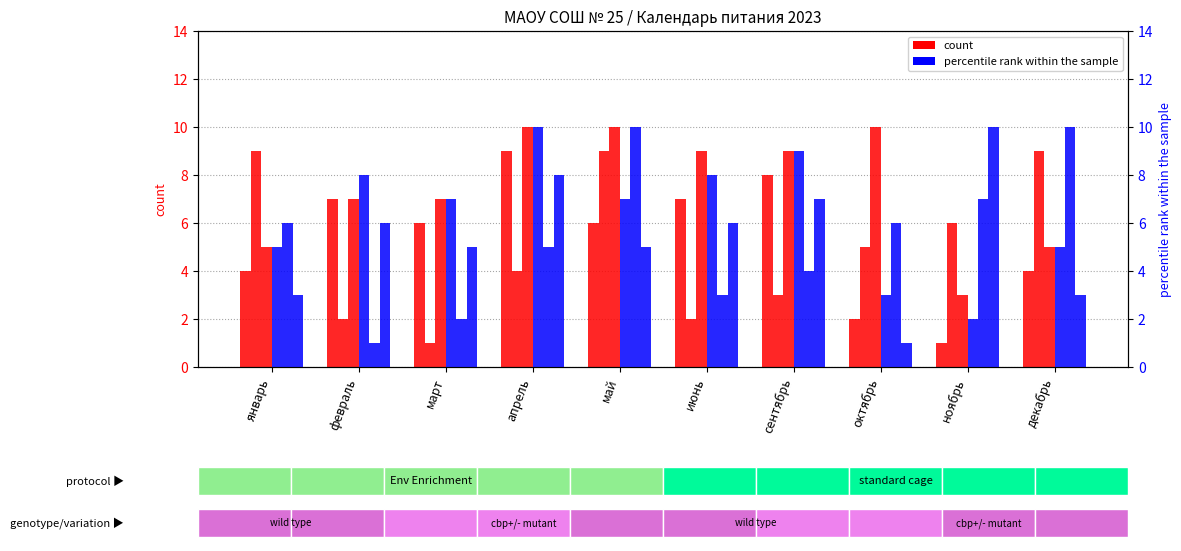

Which series changed the most between май and июнь?

col_13